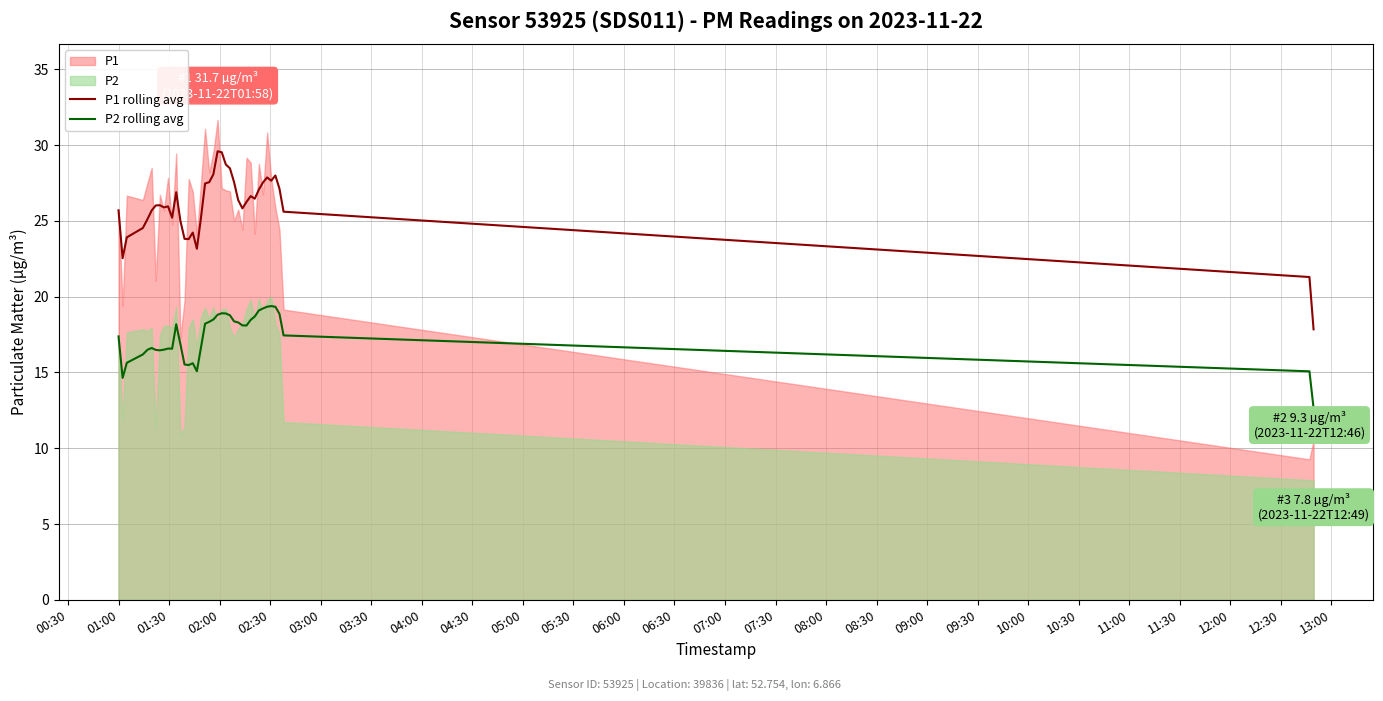

What is the lowest value of the P1 rolling avg series?

17.8